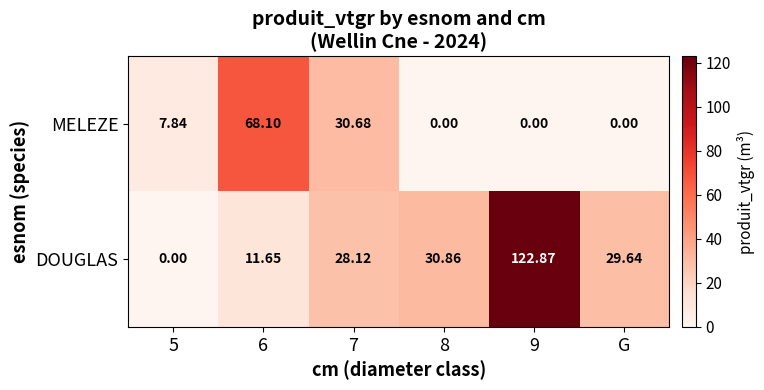

Which series changed the most between 5 and G?

DOUGLAS